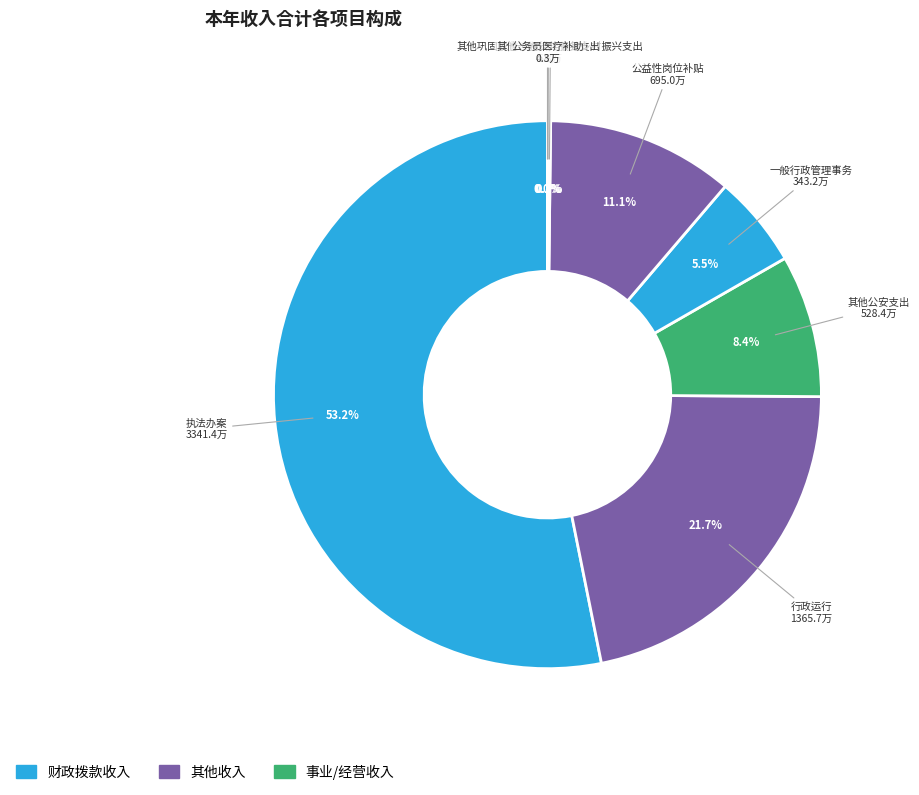

How much of the chart is everything except 公益性岗位补贴?

88.9%